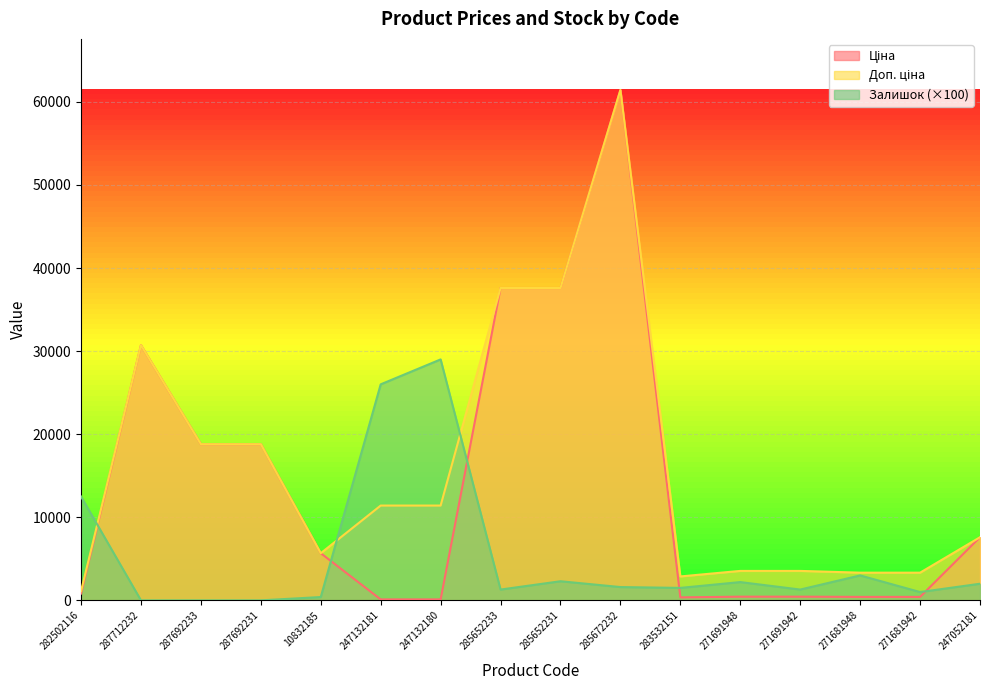

Reading left to right, transcribe all the data shown in this chart.

Ціна: 818.5	30717.1	18796.8	18796.8	5673.8	114.1	114.1	37593.6	37593.6	61434.3	359.9	443.1	443.1	416.6	416.6	7596.5
Доп. ціна: 1109.2	30717.1	18796.8	18796.8	5673.8	11410.0	11410.0	37593.6	37593.6	61434.3	2878.8	3545.0	3545.0	3332.5	3332.5	7596.5
Залишок: 12500.0	0.0	0.0	0.0	400.0	26000.0	29000.0	1300.0	2300.0	1600.0	1500.0	2200.0	1300.0	3000.0	1000.0	2000.0